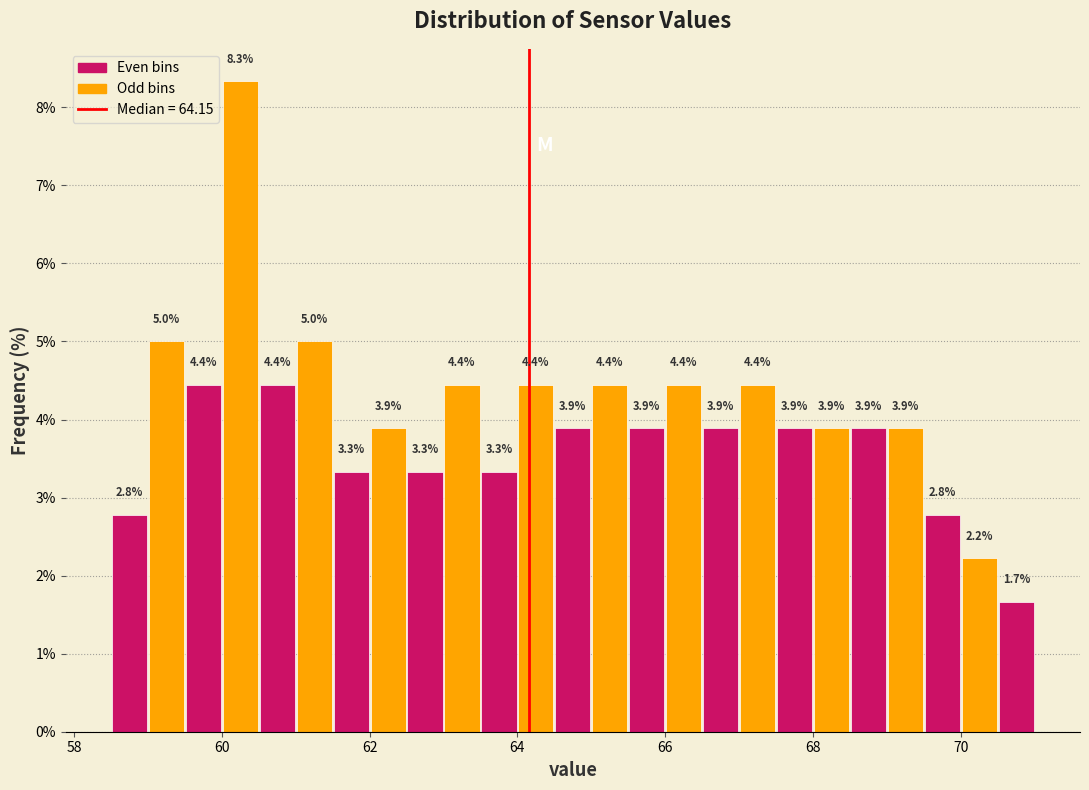

Read against the x-axis, roughly where is the centre of the tallest bar?

60.2